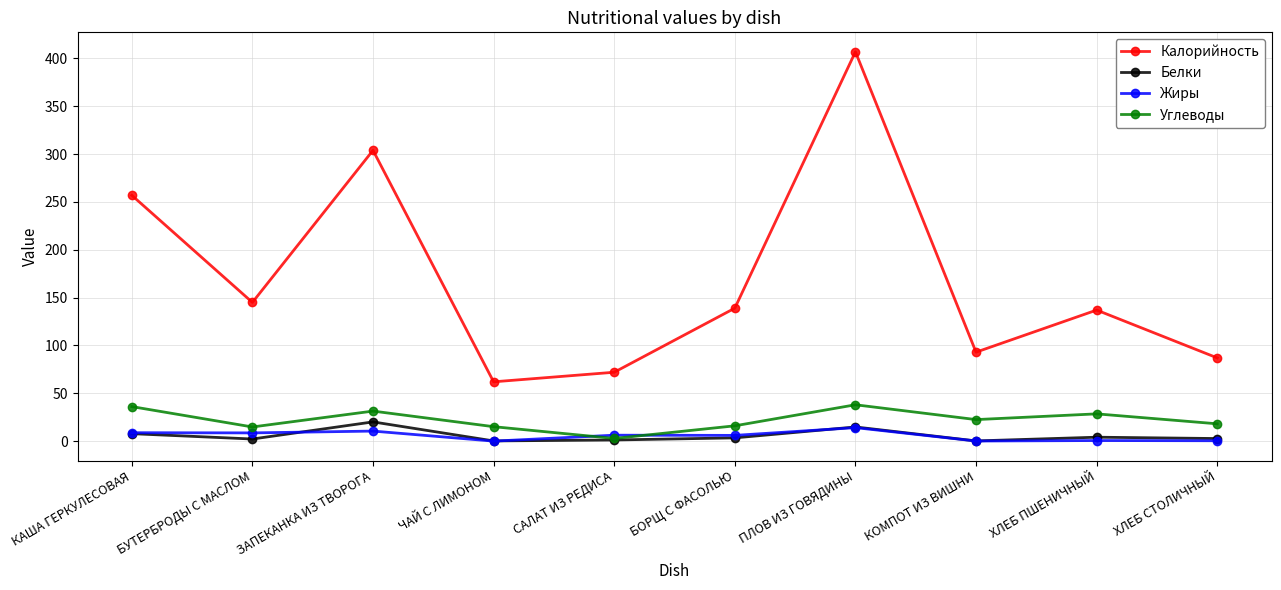

Which series has the widest spread of values?

Калорийность